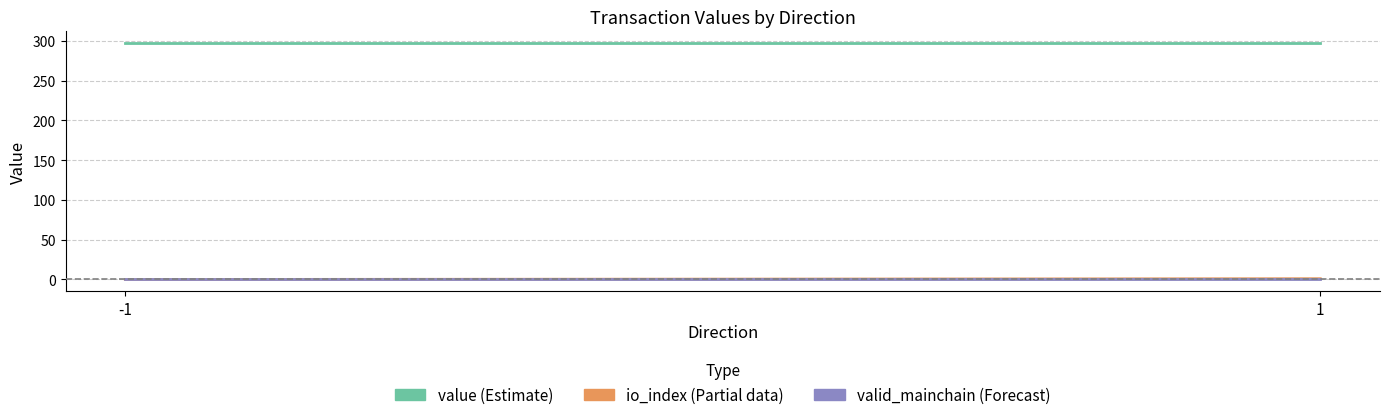

Read the io_index value at 1.

2.0